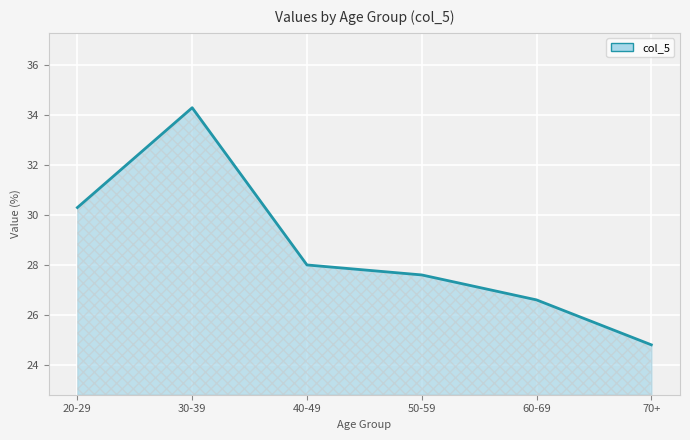

What is the smallest value displayed?

24.8